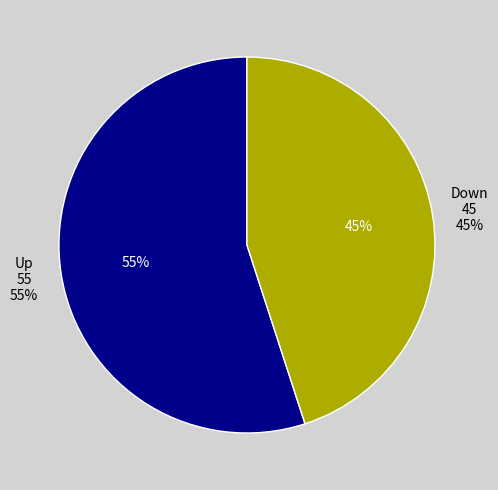

Which has a higher value, down or up?

up